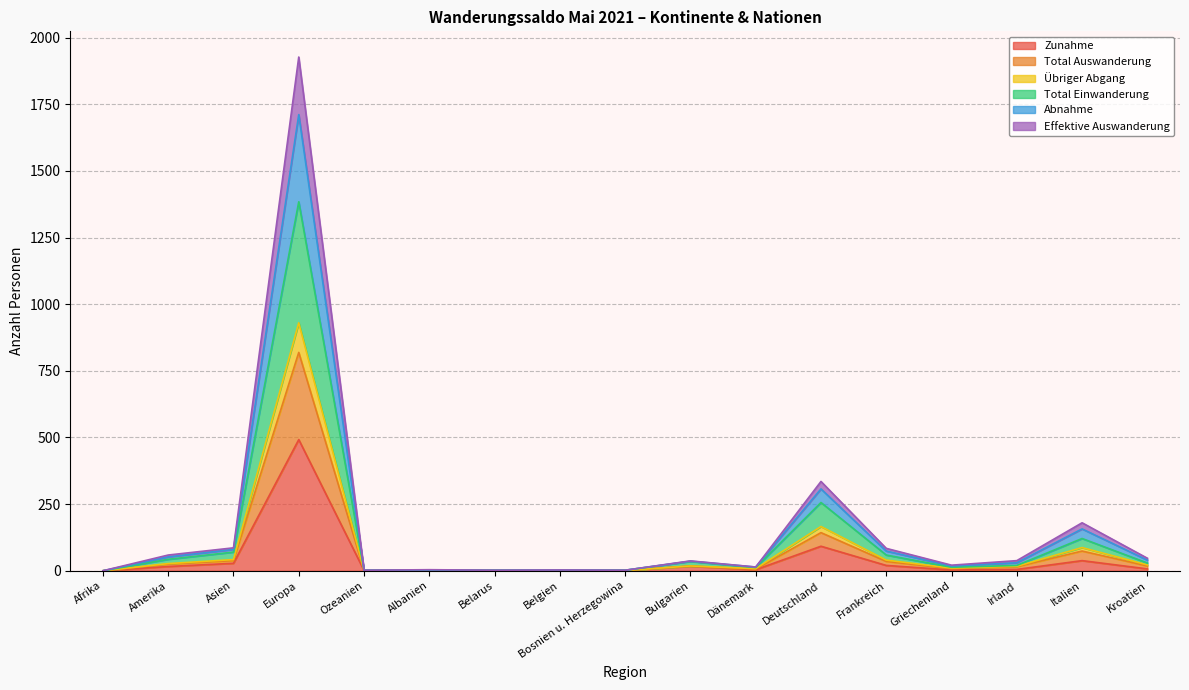

Reading left to right, transcribe all the data shown in this chart.

Zunahme: Afrika=0	Amerika=16	Asien=28	Europa=492	Ozeanien=1	Albanien=1	Belarus=1	Belgien=0	Bosnien u. Herzegowina=1	Bulgarien=17	Dänemark=4	Deutschland=92	Frankreich=20	Griechenland=3	Irland=5	Italien=38	Kroatien=7
Total Auswanderung: Afrika=0	Amerika=59	Asien=86	Europa=1927	Ozeanien=2	Albanien=4	Belarus=2	Belgien=3	Bosnien u. Herzegowina=2	Bulgarien=37	Dänemark=14	Deutschland=335	Frankreich=84	Griechenland=21	Irland=38	Italien=180	Kroatien=47
Übriger Abgang: Afrika=0	Amerika=27	Asien=42	Europa=930	Ozeanien=1	Albanien=2	Belarus=1	Belgien=2	Bosnien u. Herzegowina=1	Bulgarien=18	Dänemark=8	Deutschland=166	Frankreich=40	Griechenland=10	Irland=17	Italien=87	Kroatien=22
Total Einwanderung: Afrika=0	Amerika=43	Asien=70	Europa=1384	Ozeanien=2	Albanien=2	Belarus=2	Belgien=2	Bosnien u. Herzegowina=2	Bulgarien=35	Dänemark=12	Deutschland=256	Frankreich=59	Griechenland=13	Irland=20	Italien=121	Kroatien=29
Abnahme: Afrika=0	Amerika=25	Asien=38	Europa=819	Ozeanien=1	Albanien=2	Belarus=1	Belgien=1	Bosnien u. Herzegowina=1	Bulgarien=18	Dänemark=6	Deutschland=143	Frankreich=35	Griechenland=8	Irland=15	Italien=74	Kroatien=18
Effektive Auswanderung: Afrika=0	Amerika=52	Asien=80	Europa=1711	Ozeanien=2	Albanien=3	Belarus=2	Belgien=3	Bosnien u. Herzegowina=2	Bulgarien=36	Dänemark=14	Deutschland=307	Frankreich=74	Griechenland=18	Irland=30	Italien=157	Kroatien=40